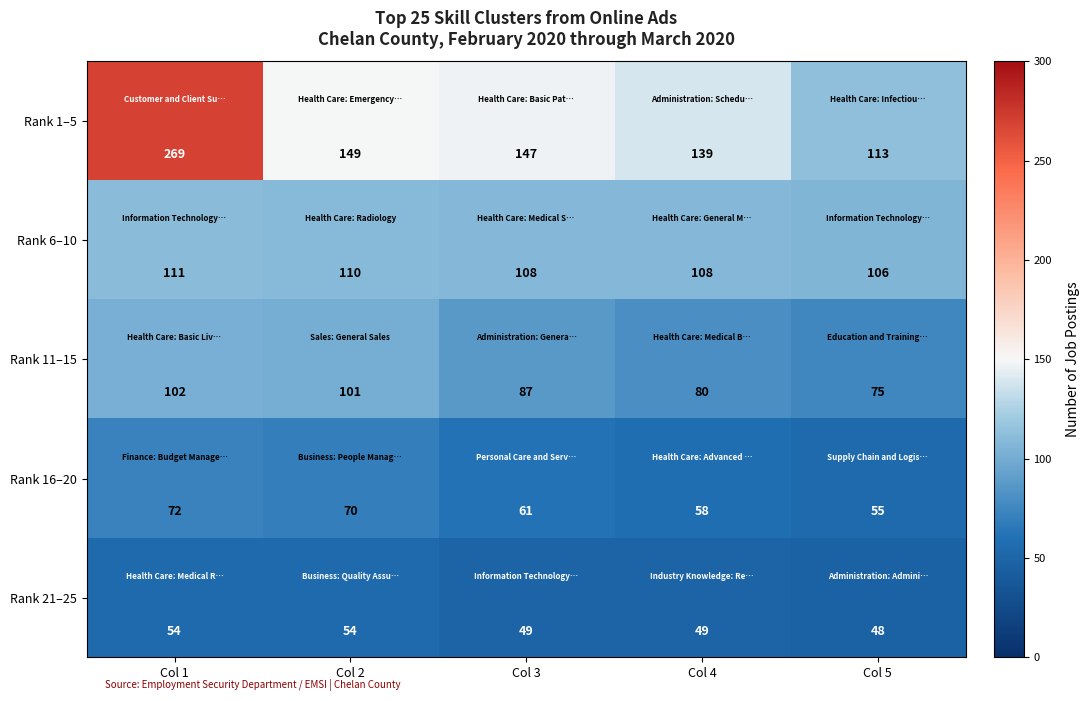

What is the maximum value shown in the chart?

269